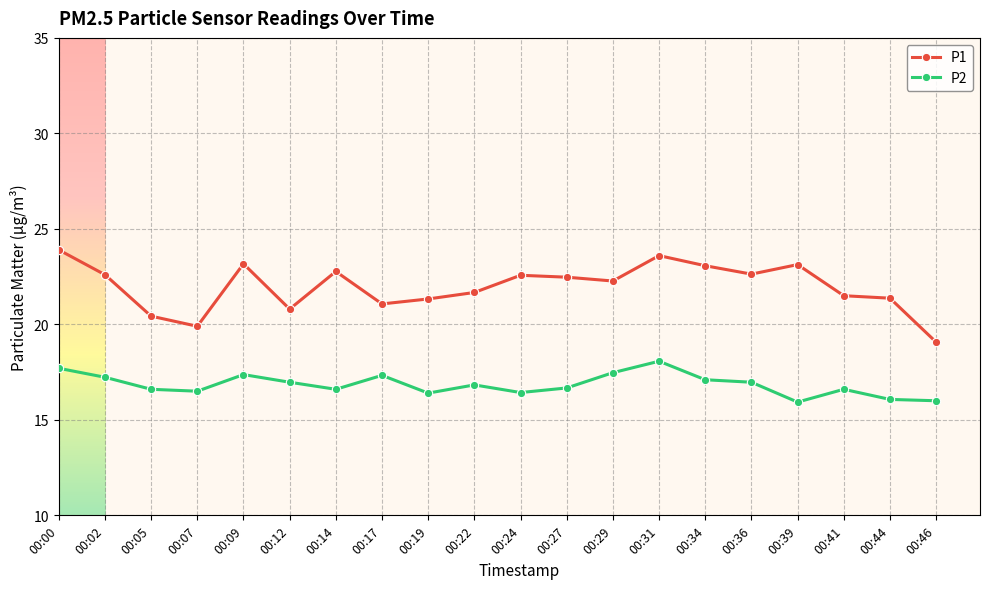

What is the minimum value shown in the chart?

15.9